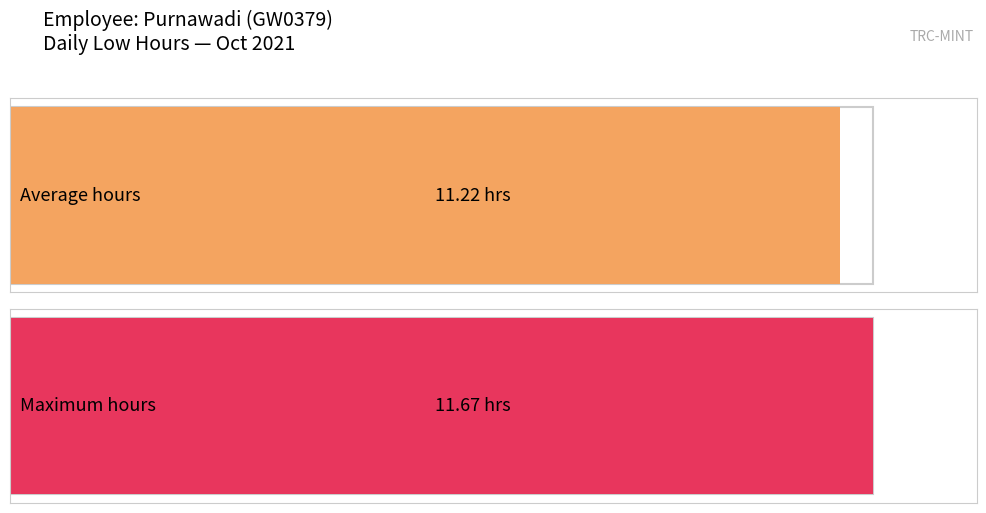

The chart shows a value of 7.2 at 15. True or false?

False